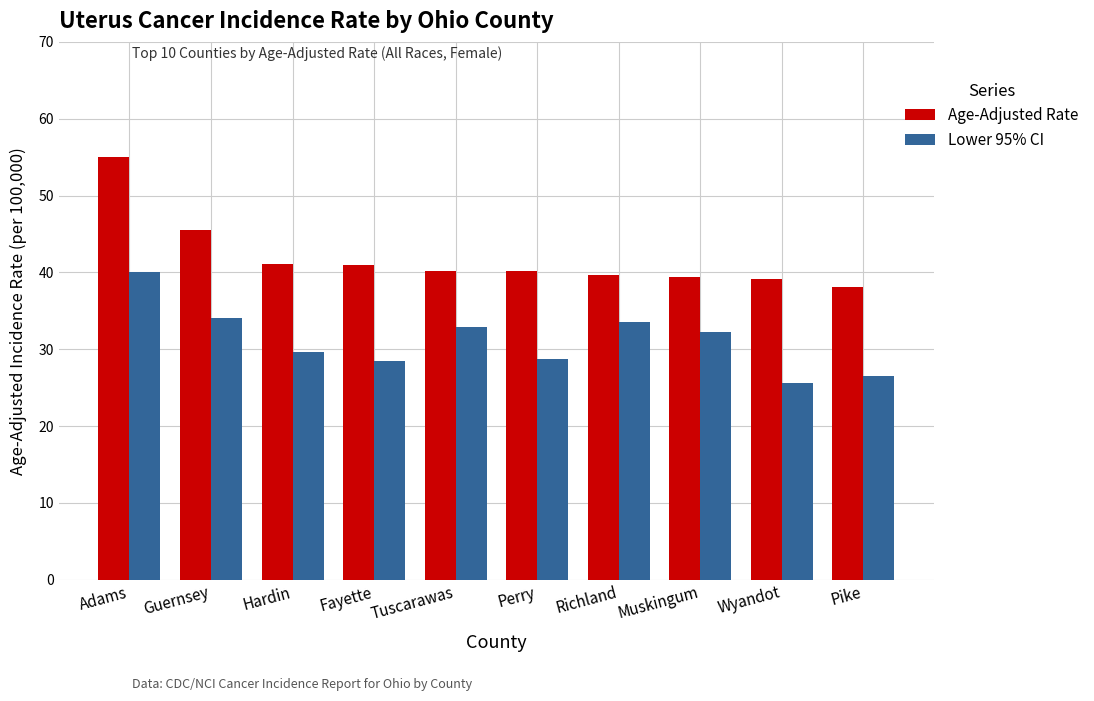

What is the total value across all series at Wyandot?

64.8